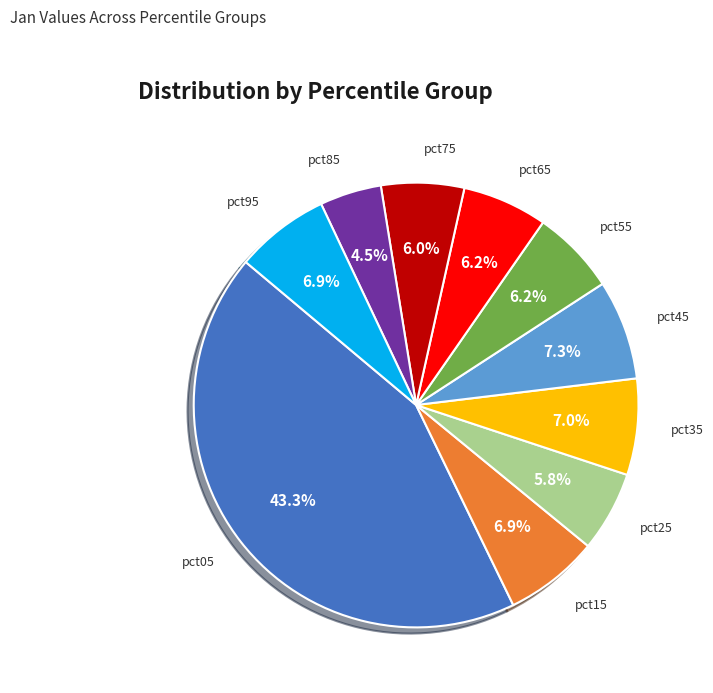

Do pct15 and pct55 together represent more than half of the pie?

No